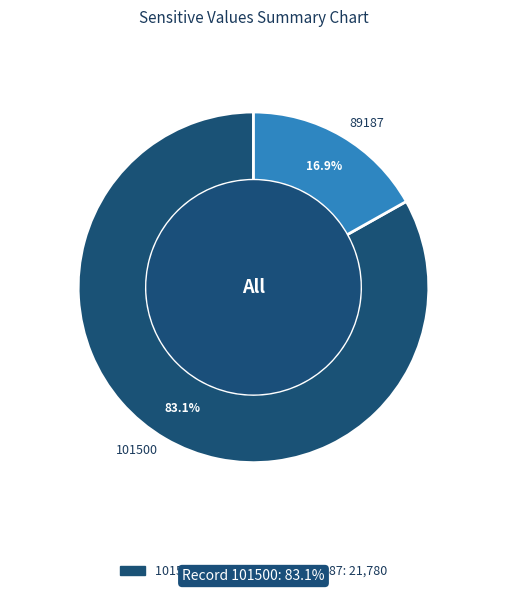

What percentage is the 89187 slice, to the nearest percent?

17%